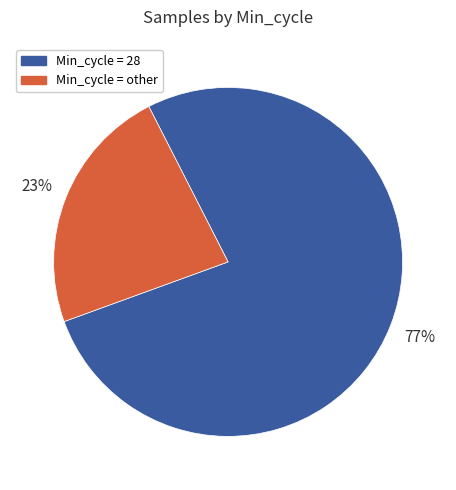

The Min_cycle = 28 slice represents 65% of the pie. True or false?

False